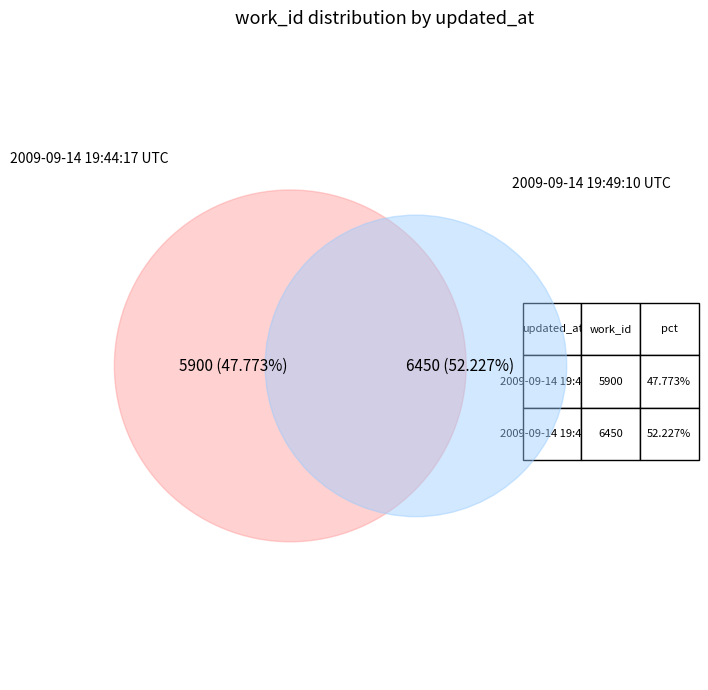

What is the smallest slice in the pie chart?

2009-09-14 19:44:17 UTC